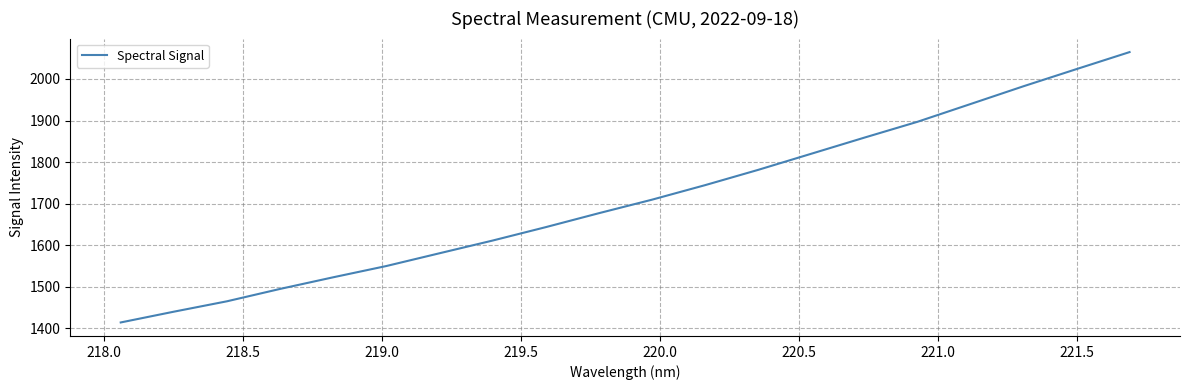

What is the difference between the maximum and minimum values?

651.0